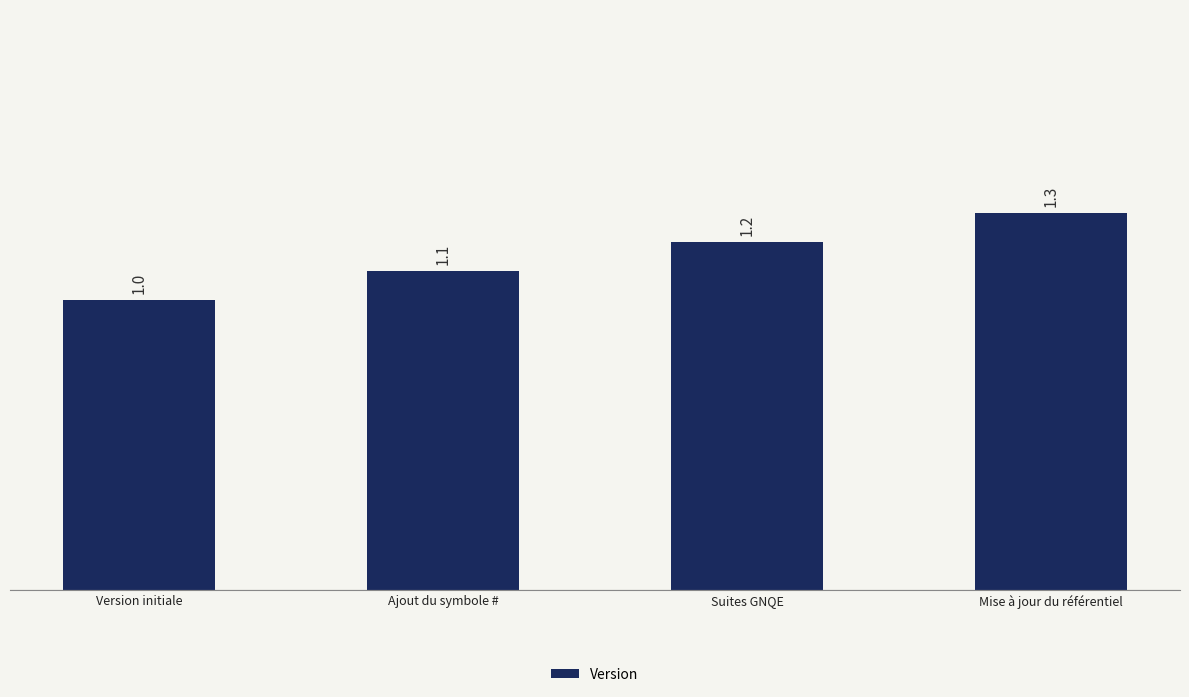

What is the smallest value displayed?

1.0